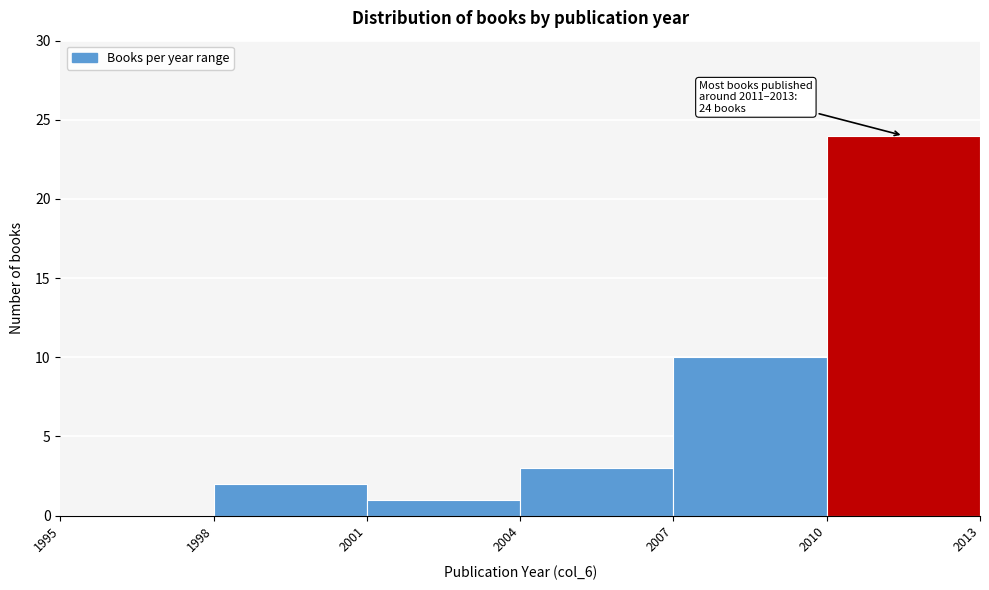

Which range on the x-axis has the tallest bar?

2010 to 2013